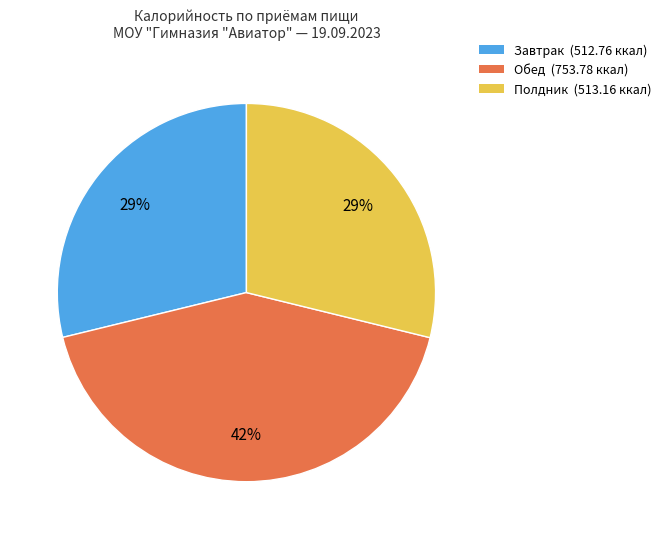

To the nearest percent, what percentage of the pie is Полдник?

29%